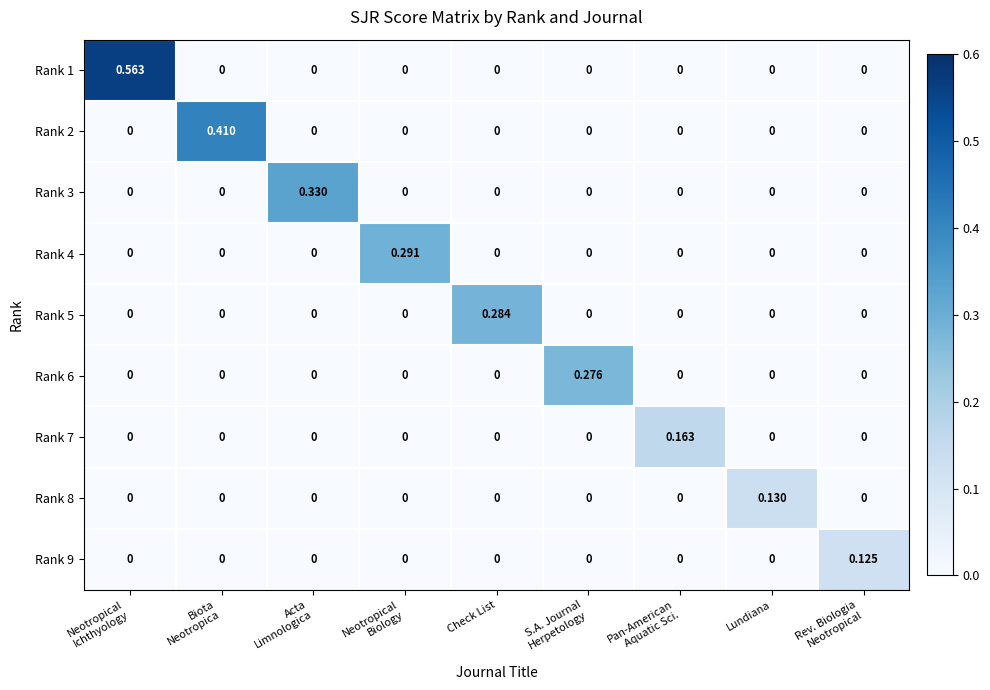

How many values in Rank 1 are above zero?

1